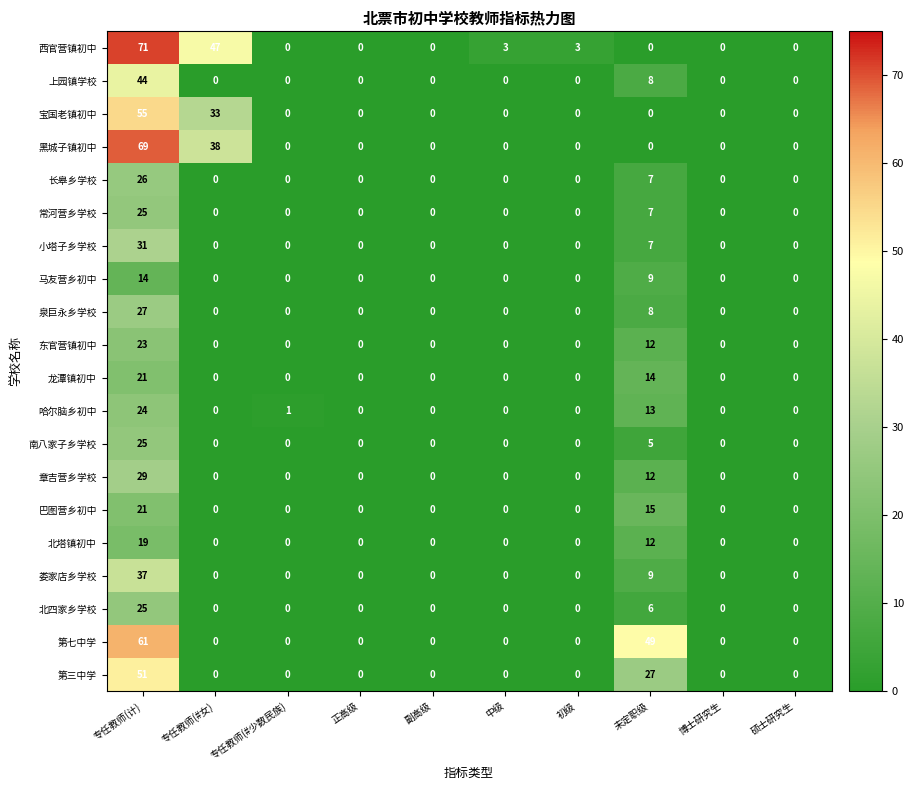

How many series are shown in this chart?

20